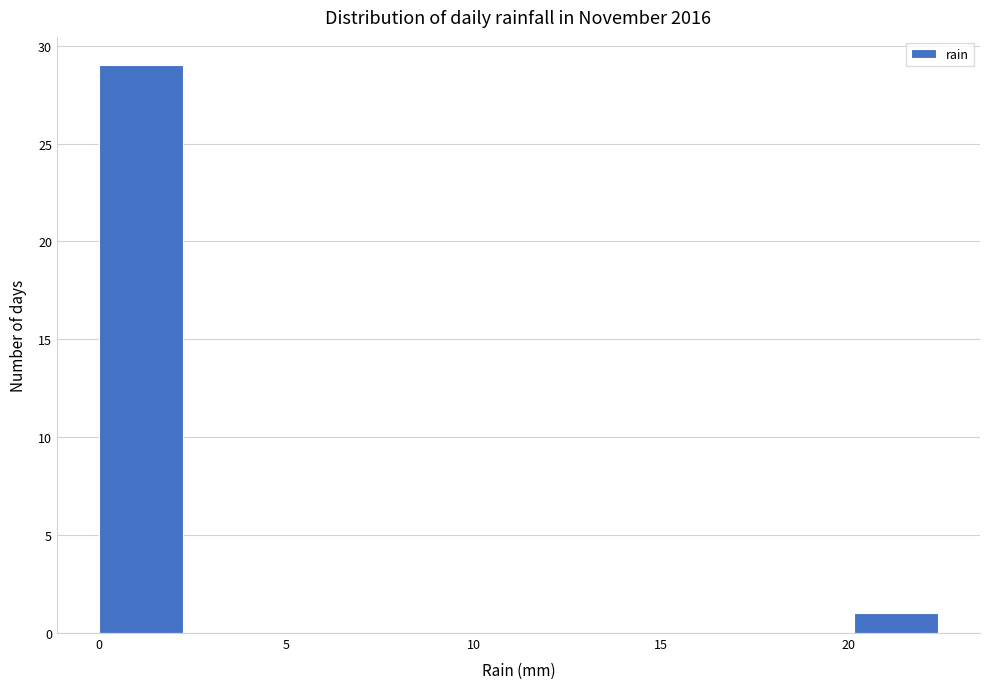

Which range on the x-axis has the tallest bar?

0.0 to 2.0